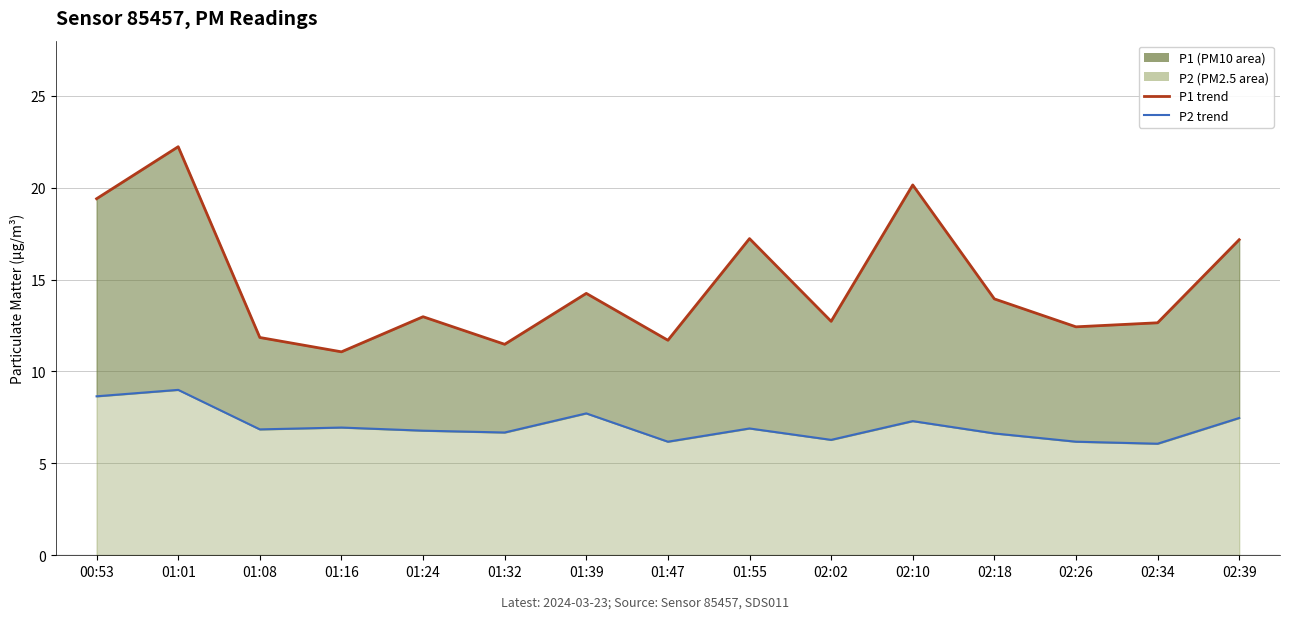

What value does the P1 (line) series have at 02:10?

20.1